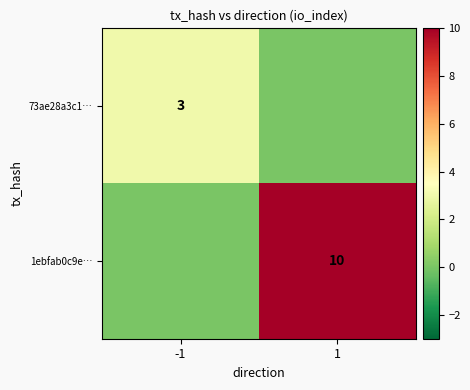

What is the difference between the highest and lowest values at -1?

3